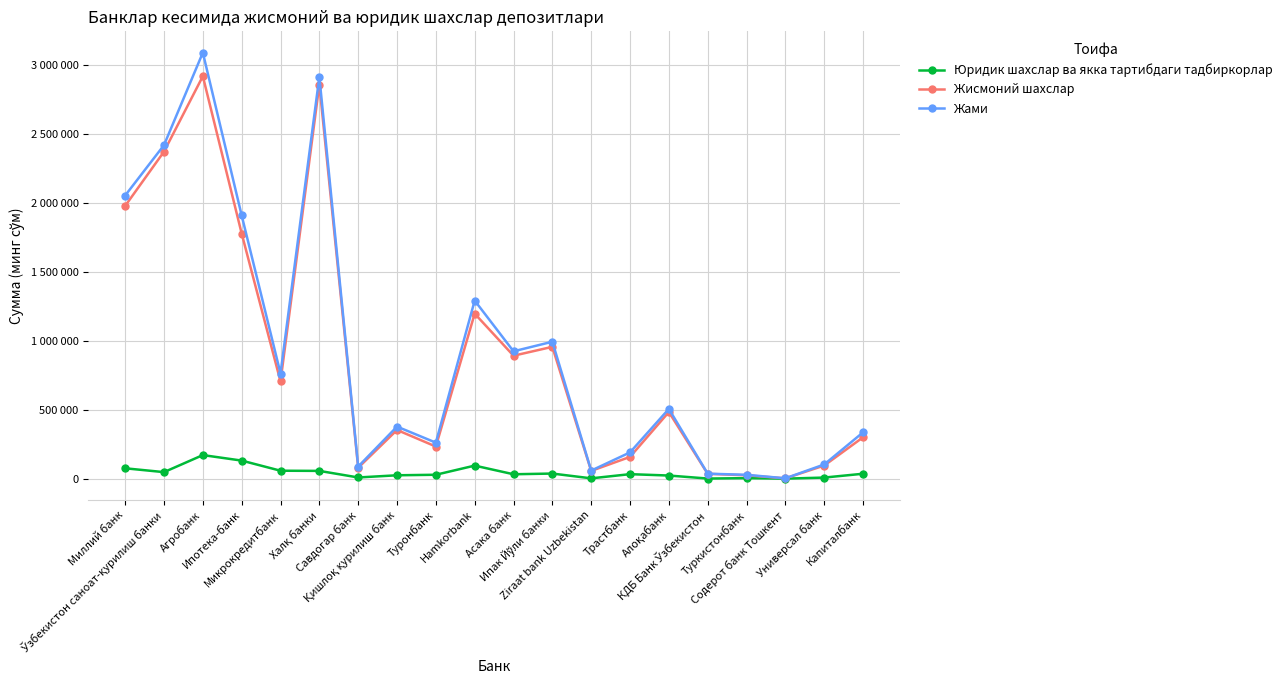

What is the approximate value of Жисмоний шахслар at Қишлоқ қурилиш банк?

353012